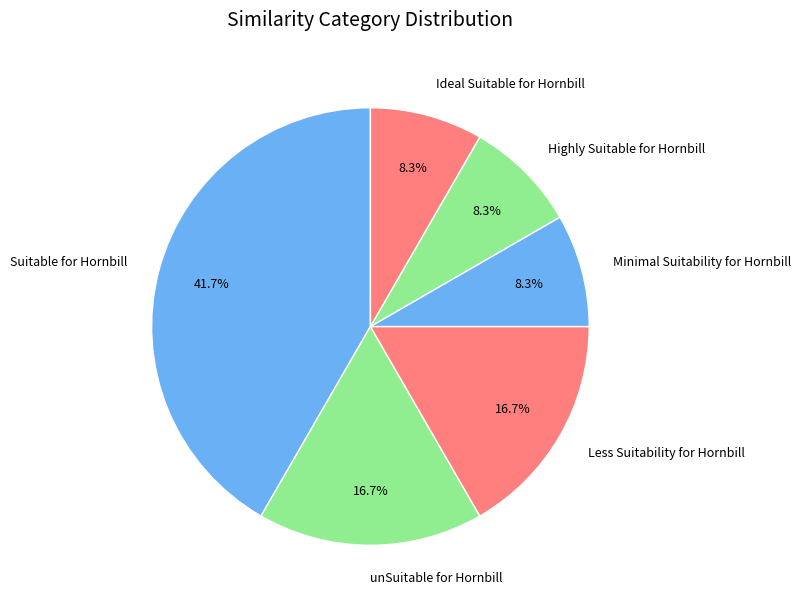

Combined, do unSuitable for Hornbill and Ideal Suitable for Hornbill account for over 50%?

No